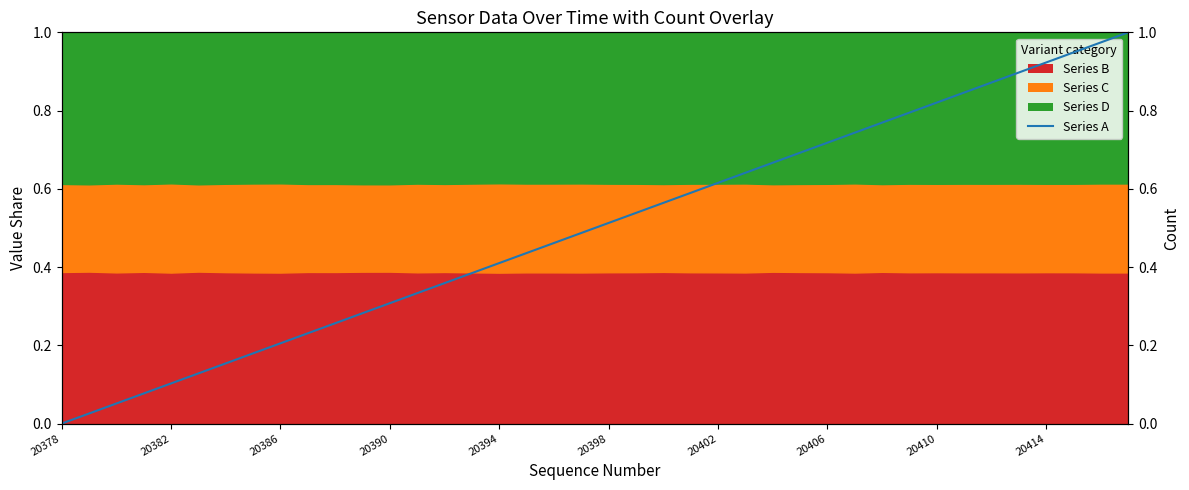

What is the difference between the maximum and minimum values?

1.0